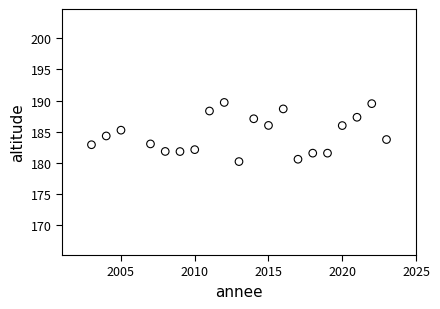

What is the range of X values (max minus min)?

20.0